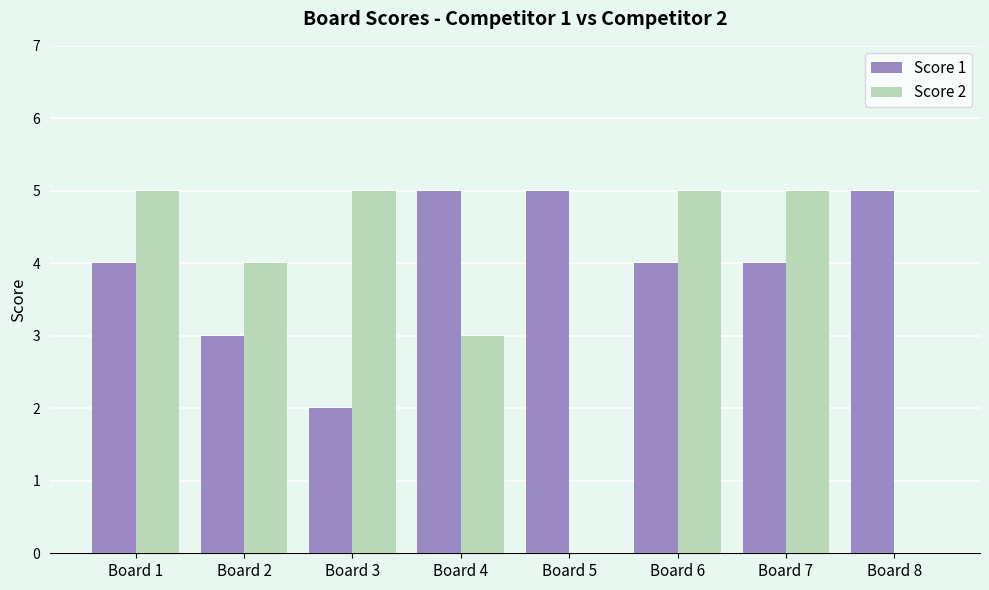

What is the sum of all Score 1 values?

32